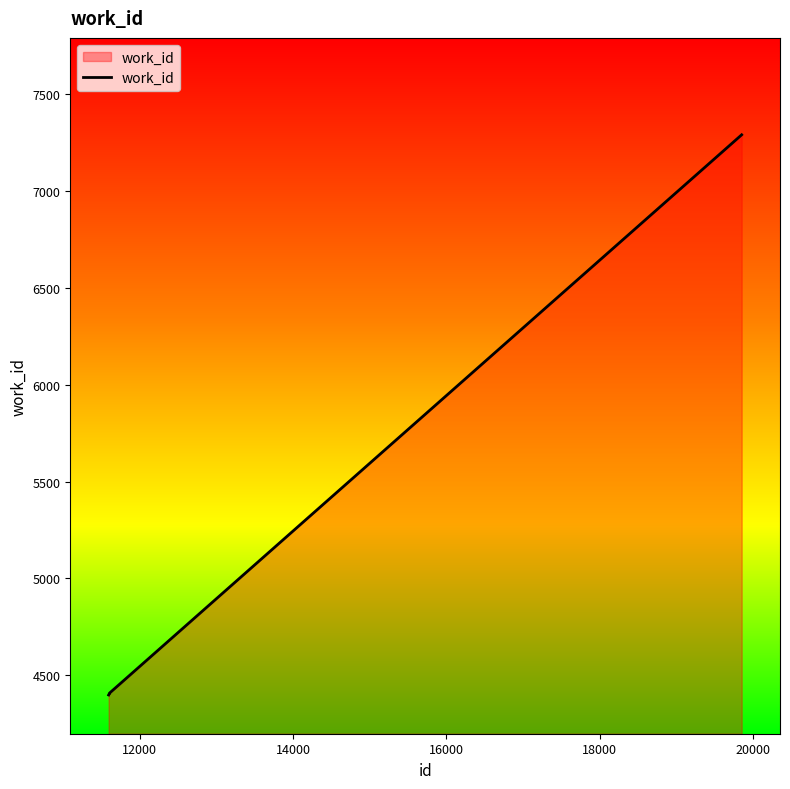

What is the smallest value displayed?

4399